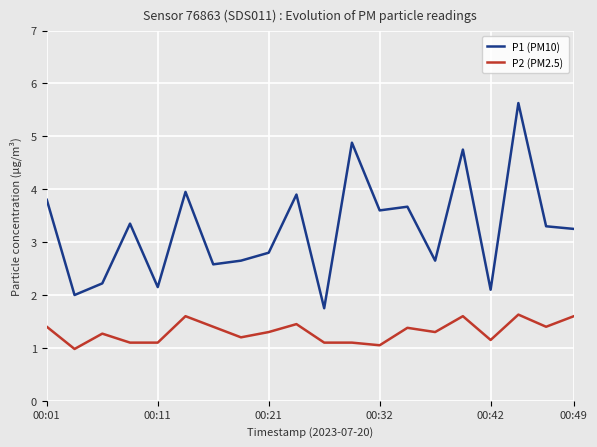

In P1 (PM10), how many points are higher than both neighbors (excluding endpoints)?

7